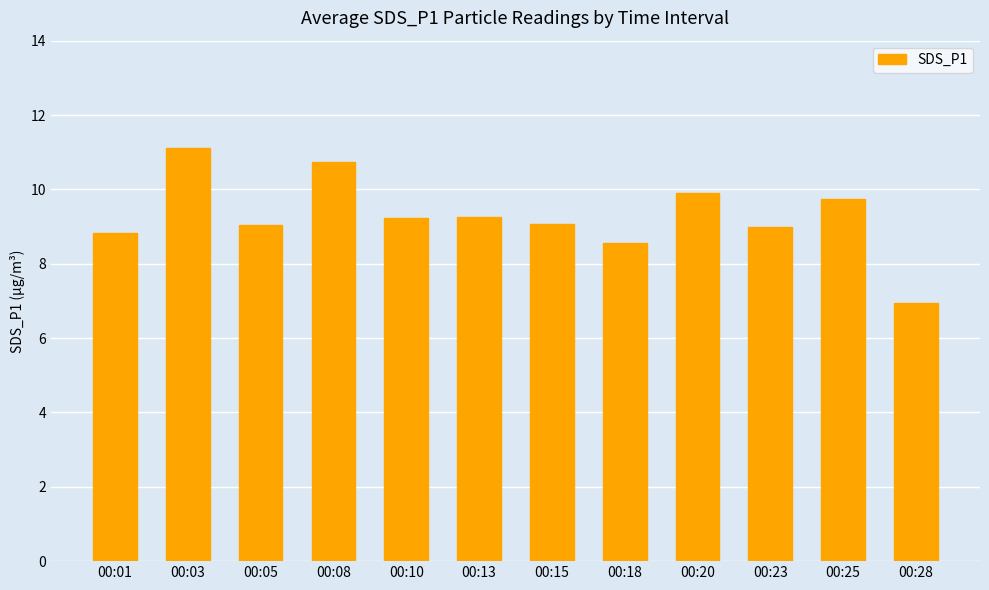

What is the value of the 4th bar from the left?

10.7